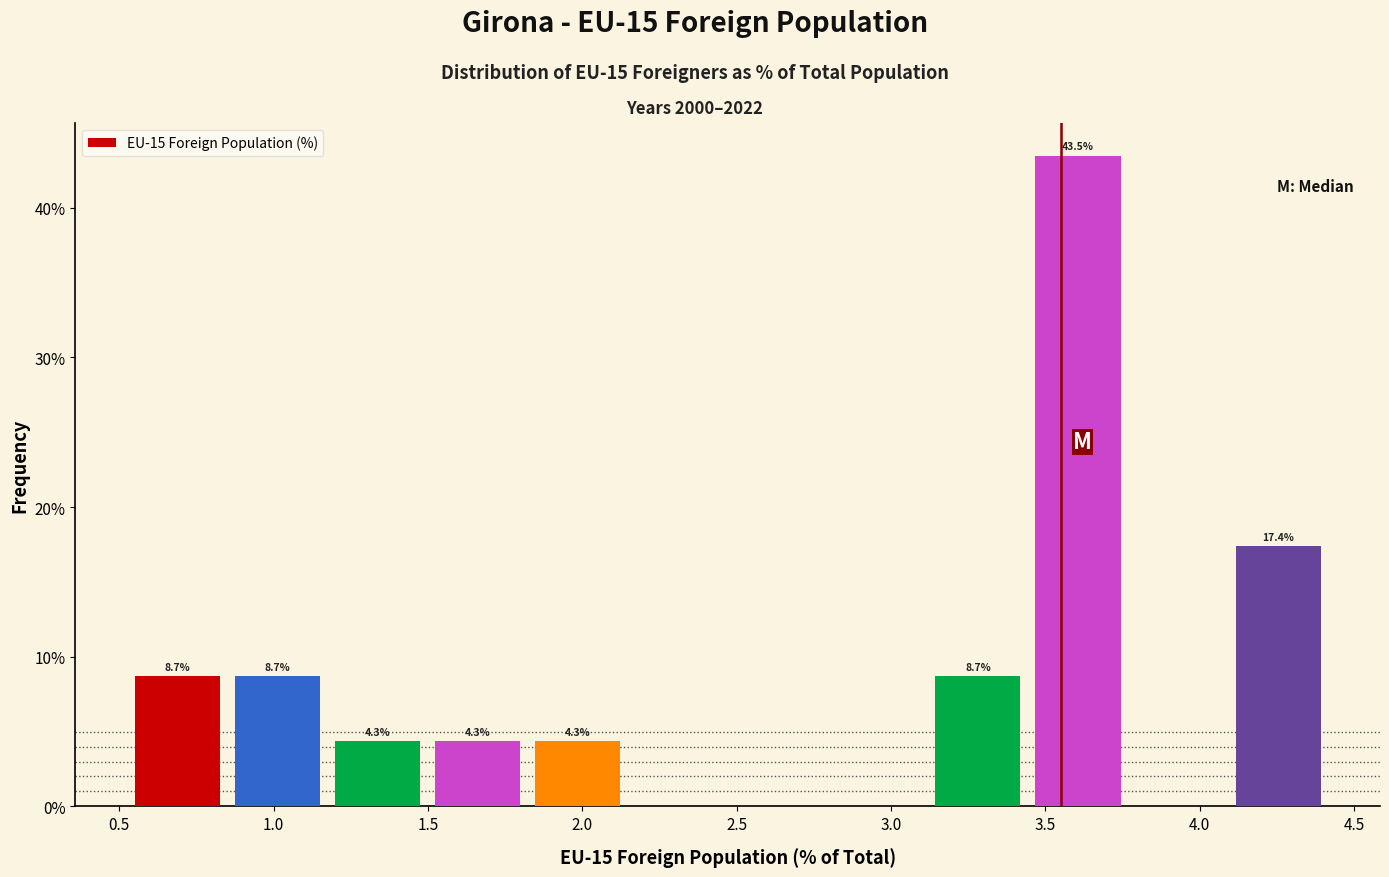

Over which range of the x-axis is the bar tallest?

3.45 to 3.80